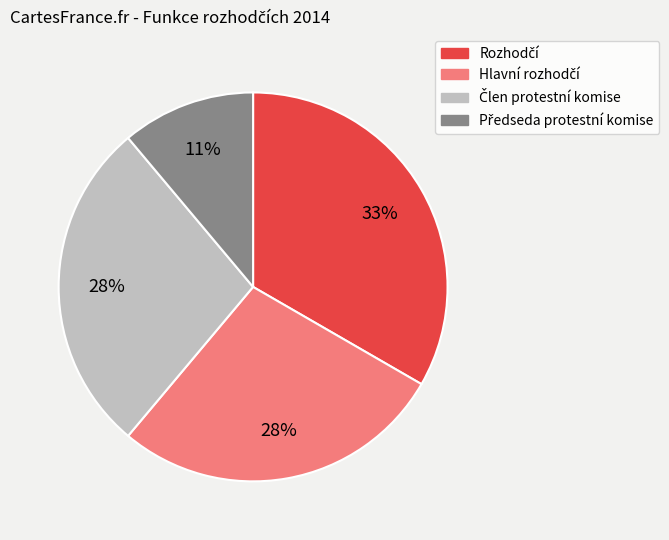

Does any single category account for the majority?

No